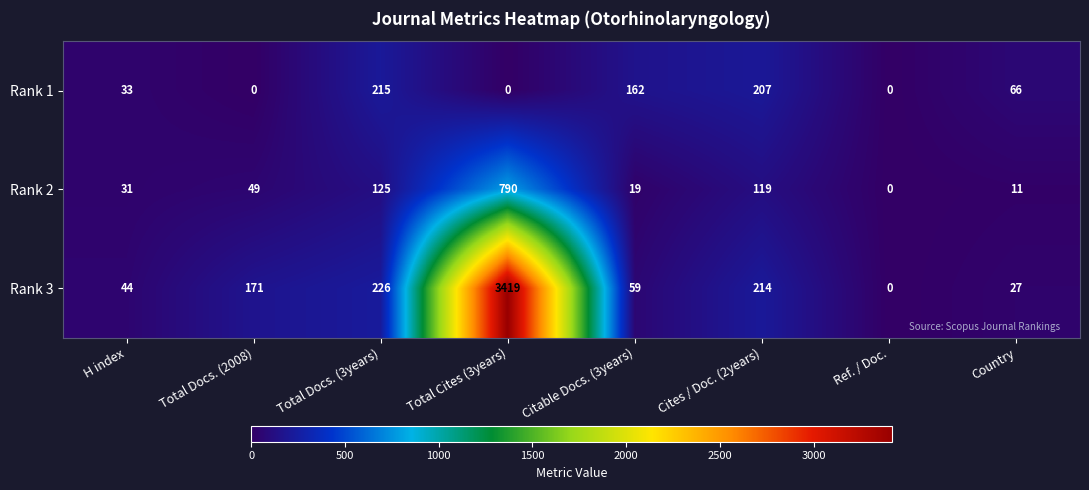

Reading left to right, extract all data points from this chart.

Rank 1: 33	0	215	0	162	207	0	66
Rank 2: 31	49	125	790	19	119	0	11
Rank 3: 44	171	226	3419	59	214	0	27